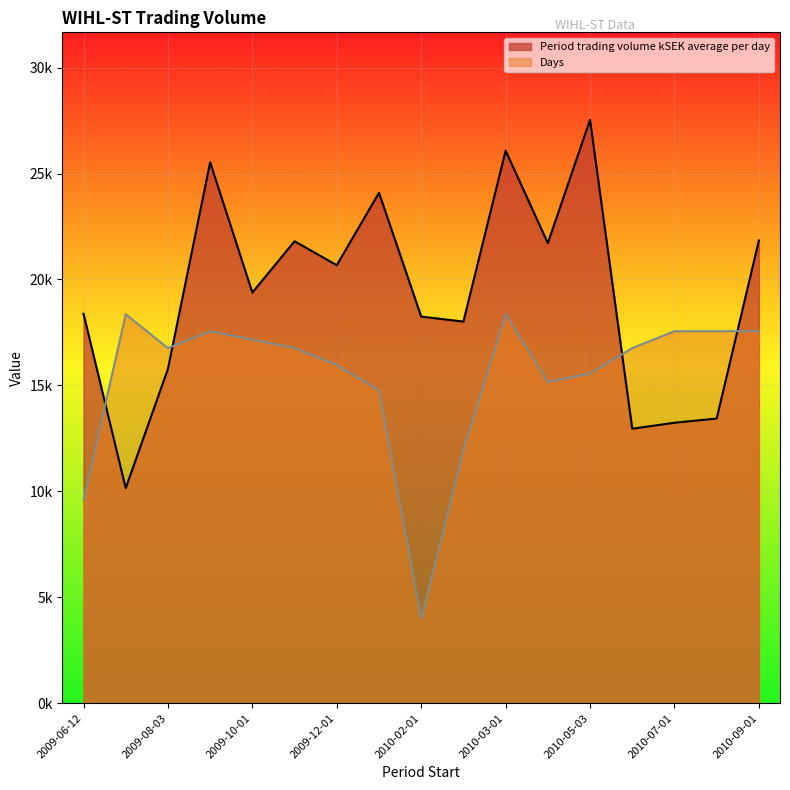

What is the sum of all Days values?

261381.5